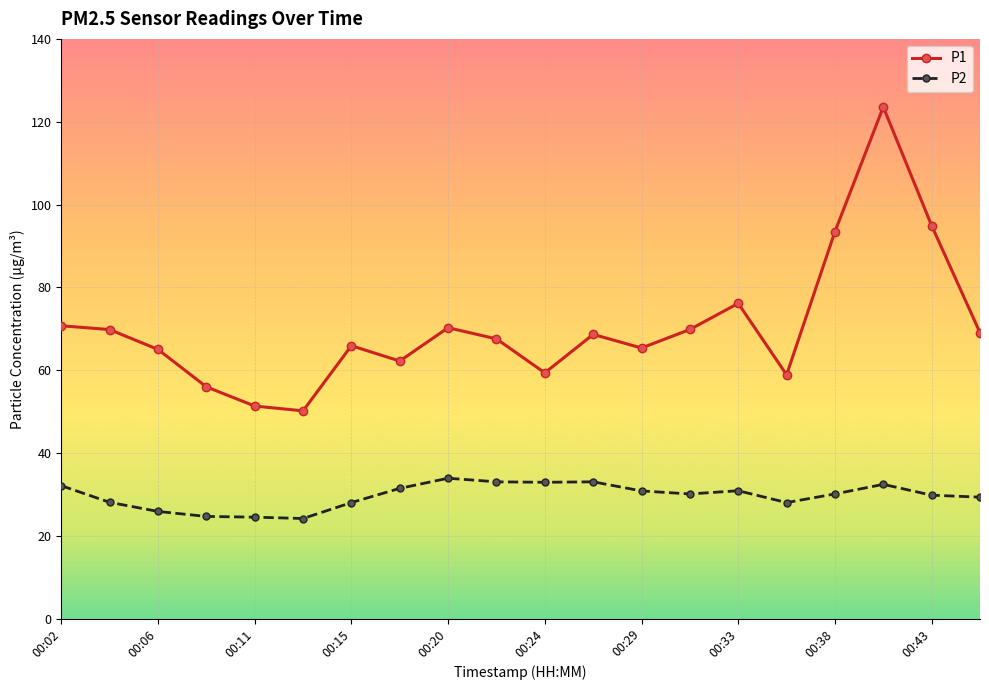

True or false: P2 and P1 intersect in this chart.

False